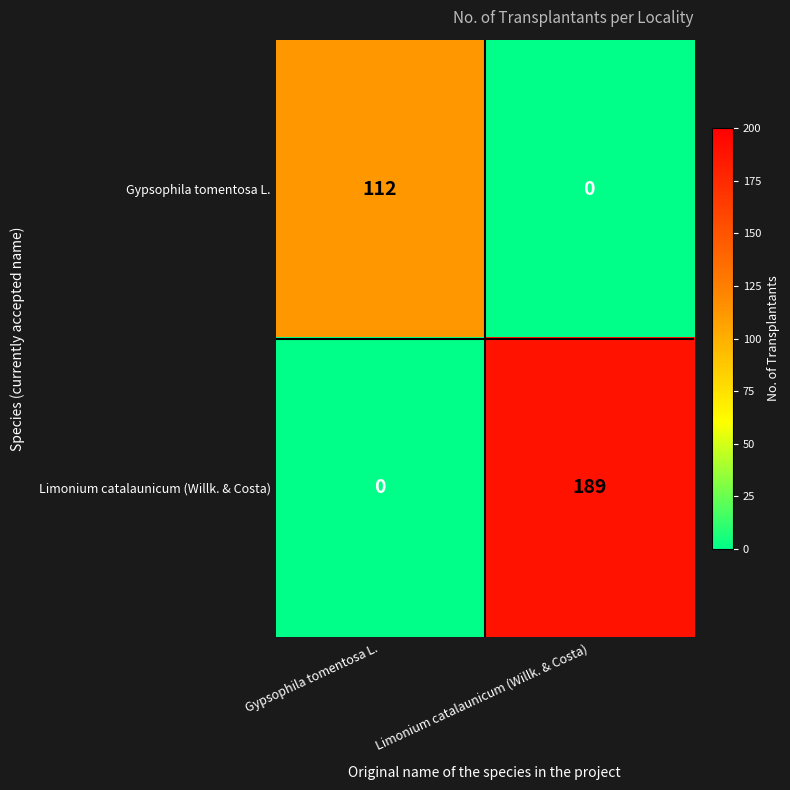

Rank the series at Gypsophila tomentosa L. from highest to lowest value.

Gypsophila tomentosa L., Limonium catalaunicum (Willk. & Costa)